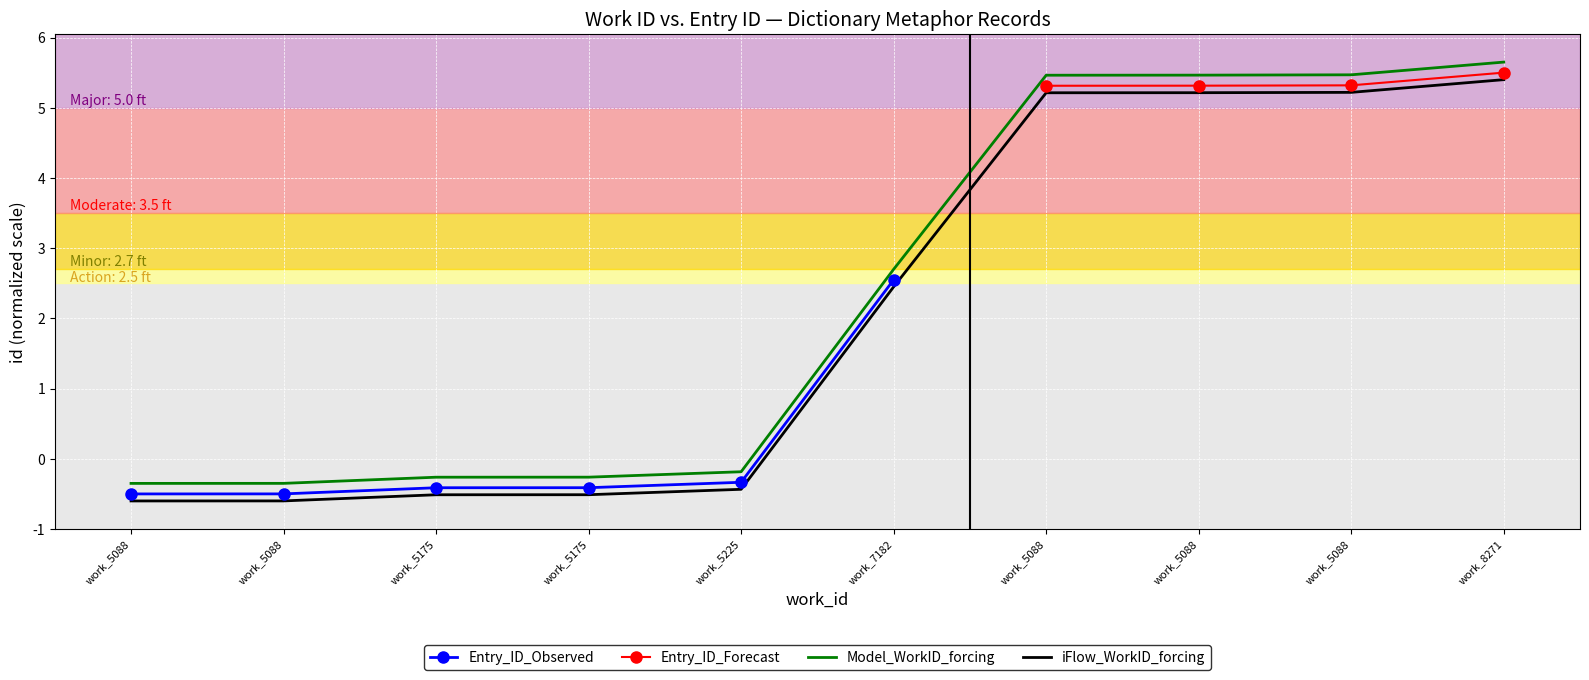

What is the label of the 10th point from the right?

work_5088